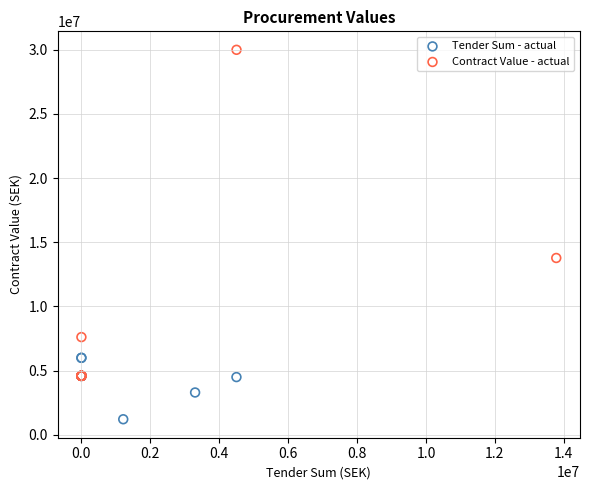

Which series contains the highest Y value?

Contract Value - actual